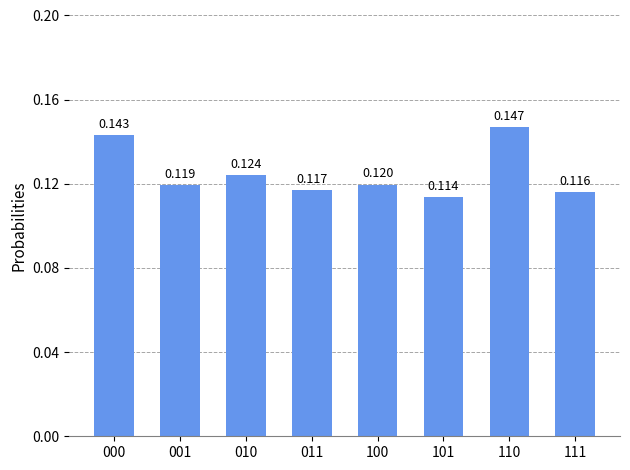

List the labels in order of value, smallest first.

101, 111, 011, 001, 100, 010, 000, 110